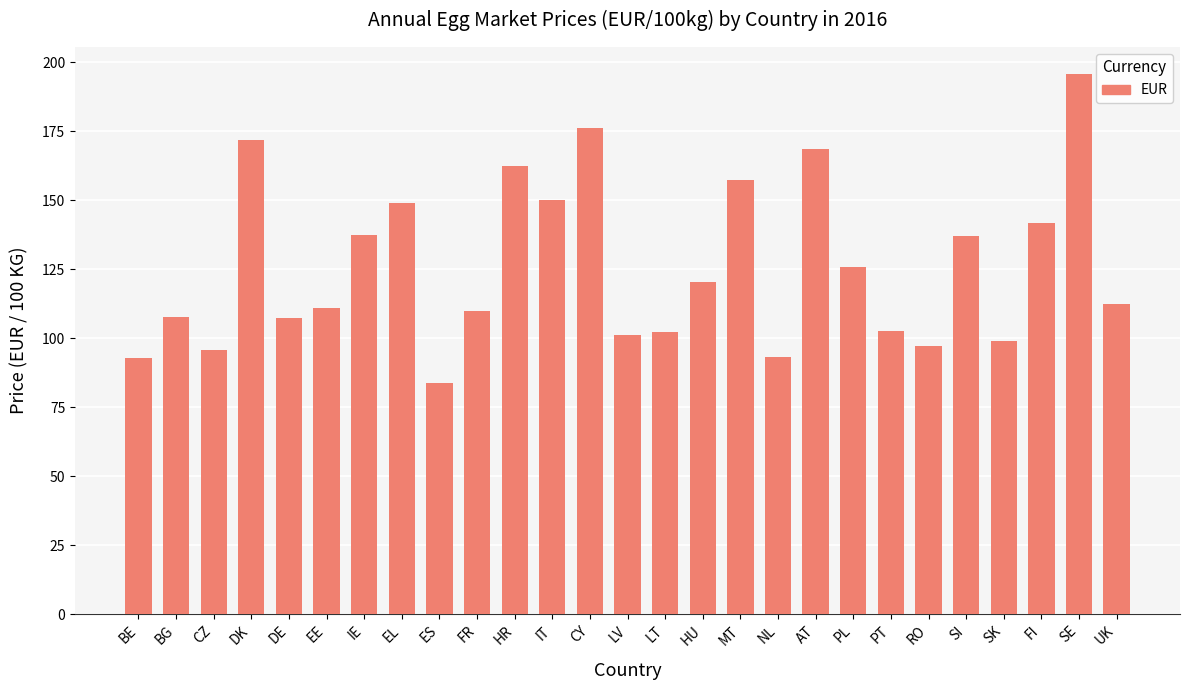

How many values exceed 112?

14